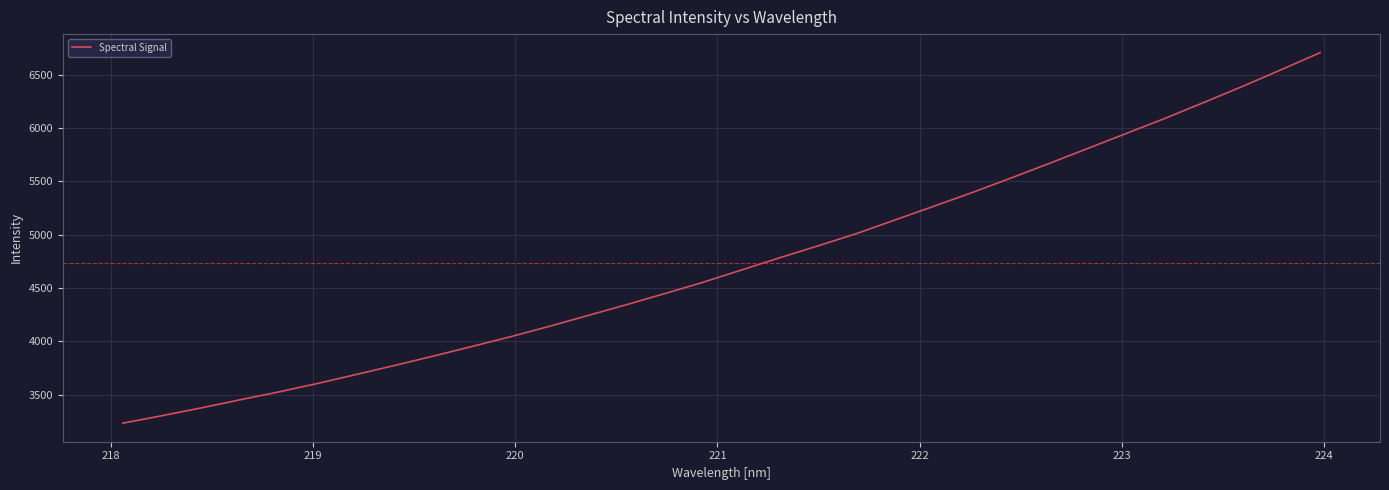

What is the difference between the maximum and minimum values?

3477.5